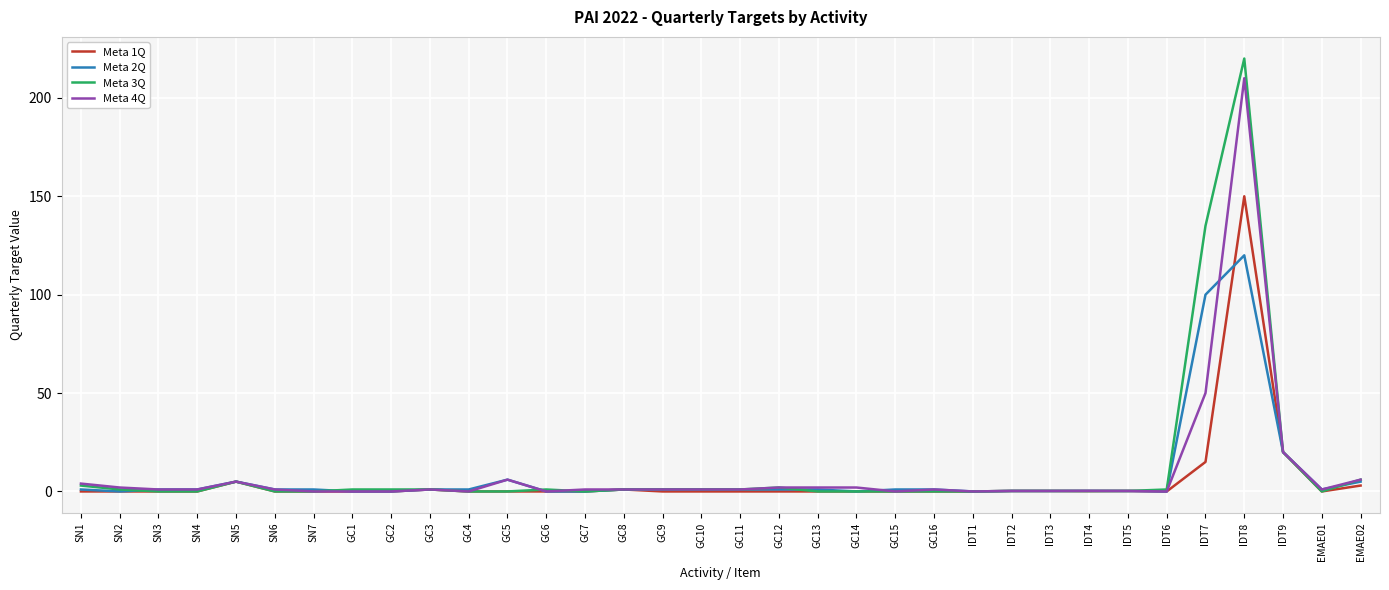

What is the difference between the highest and lowest values at SN4?

1.0